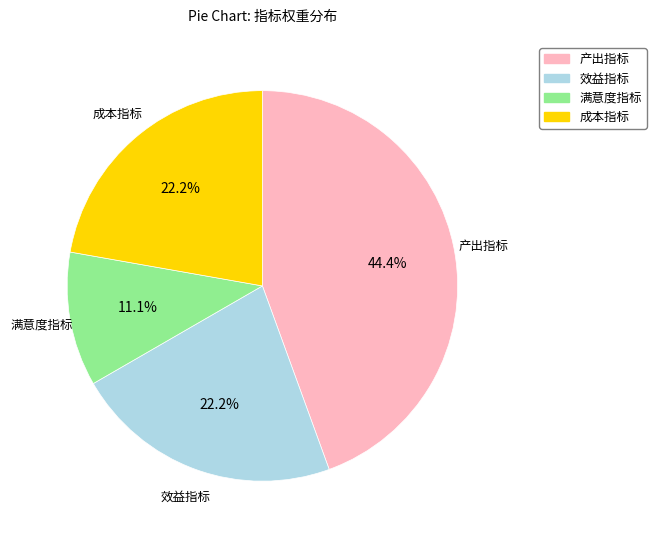

Does any single category account for the majority?

No